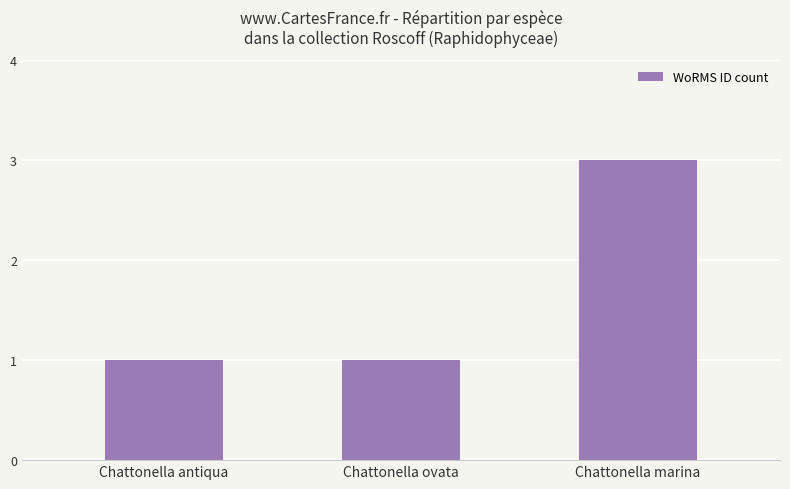

What is the maximum value shown in the chart?

3